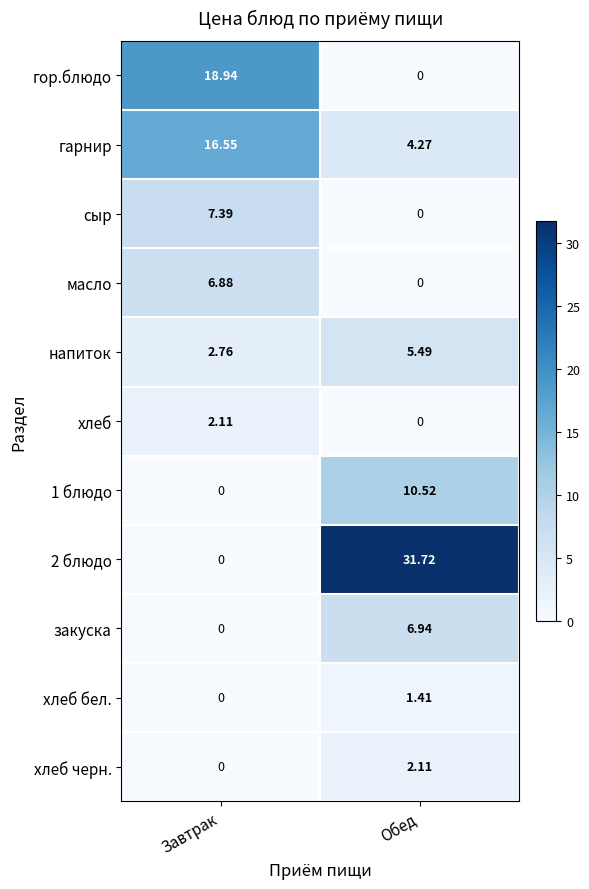

Which category has the lowest value in the масло series?

Обед